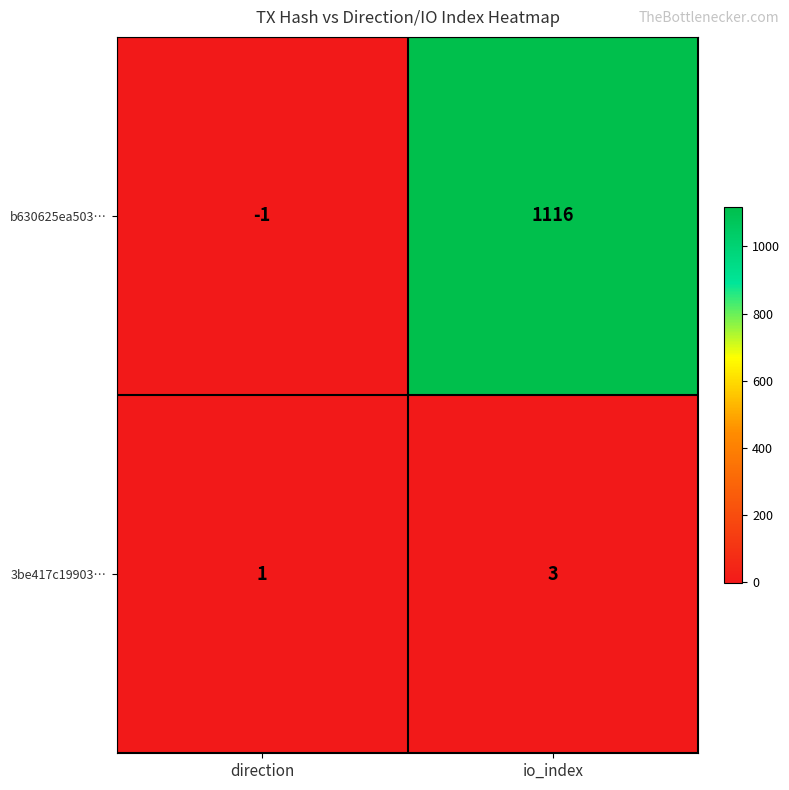

Which series changed the most between direction and io_index?

b630625ea503…